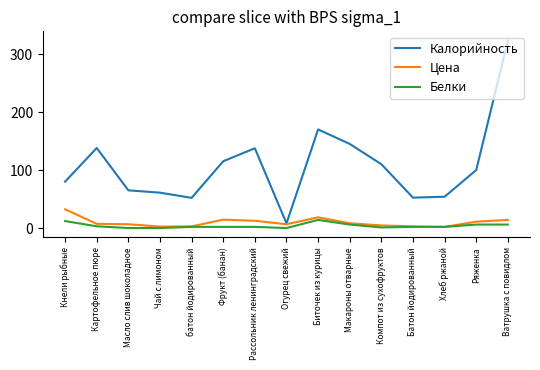

Rank the series by their maximum value, from lowest to highest.

Белки, Цена, Калорийность